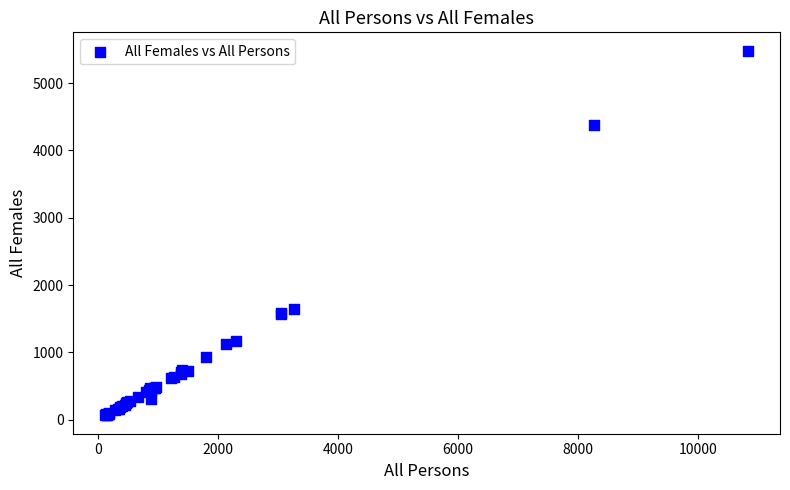

What Y value in the scatter plot is closest to 2773?

1653